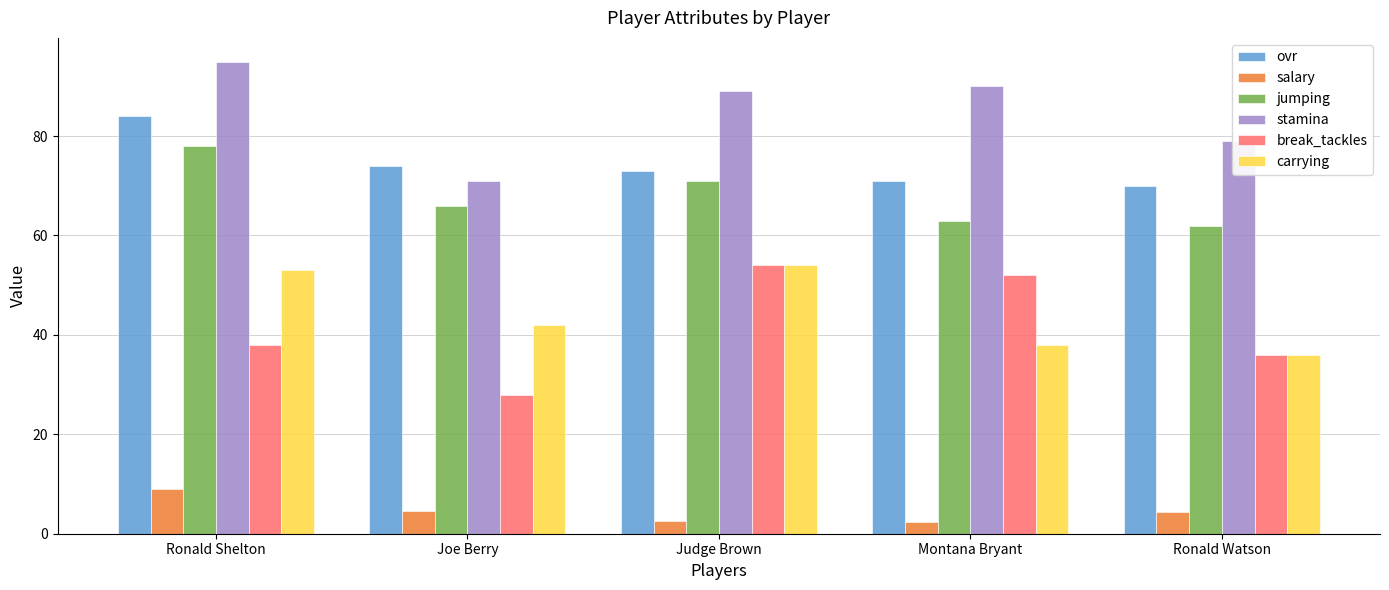

What value does the salary series have at Judge Brown?

2.6